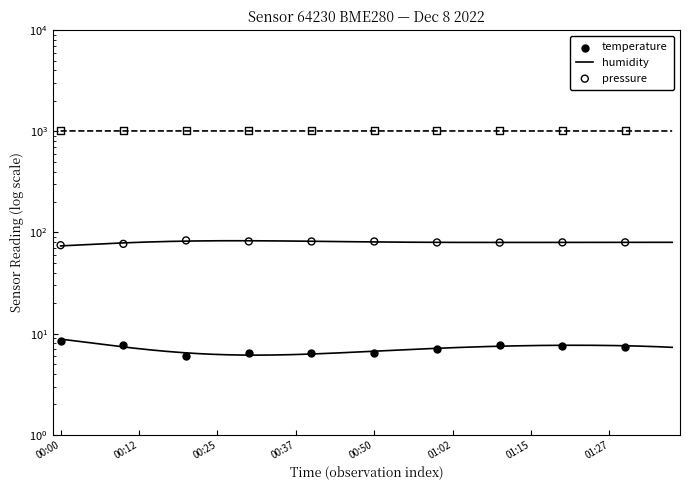

At how many categories does at least one series exceed 638?

10